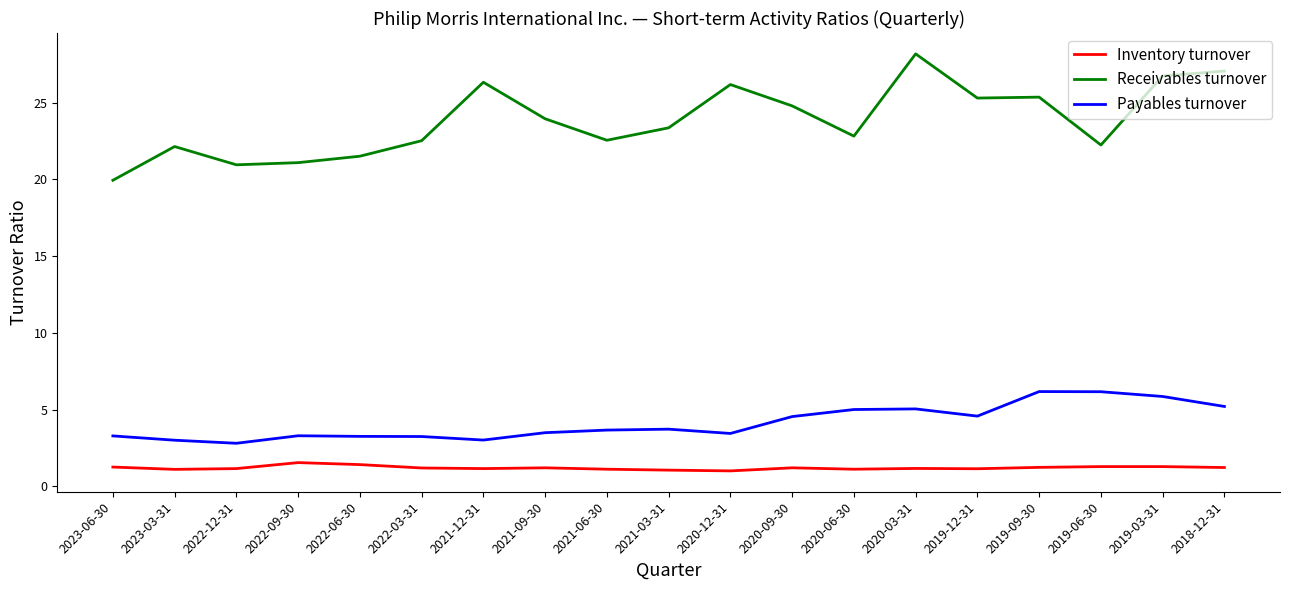

What is the sum of the Receivables turnover values at 2023-03-31 and 2019-12-31?

47.4